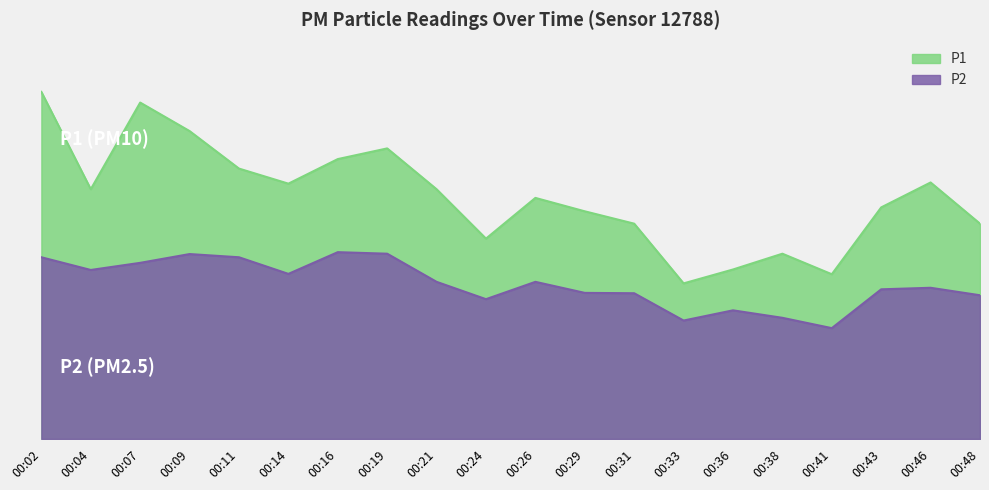

Which has a higher value, 00:36 or 00:07?

00:07